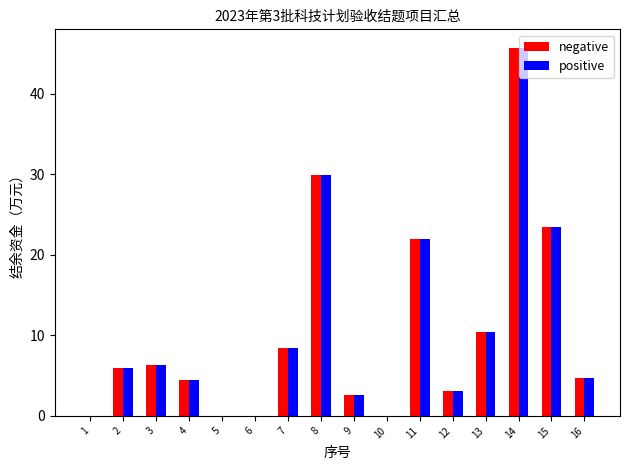

The value of positive at 2 is 5.9. True or false?

True